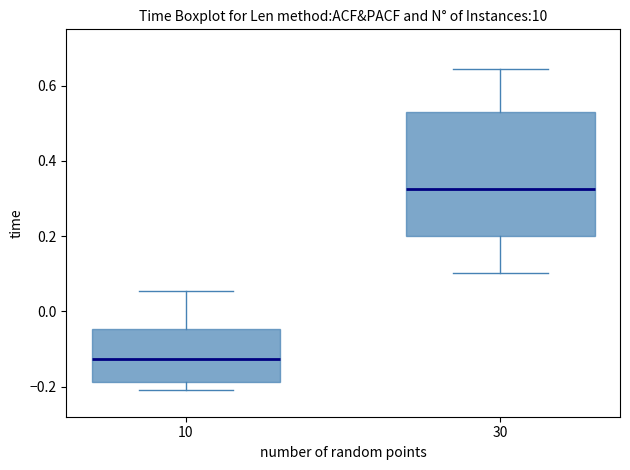

Reading left to right, transcribe this box plot: for each box, give where its median line is, the range the box spans, and where its two whiskers end, as read against the y-axis. The values are not printed on the chart, so give them approximately, as read against the axis.

10: median -0.12, box -0.18 to -0.04, whiskers -0.20 to 0.06
30: median 0.32, box 0.20 to 0.54, whiskers 0.10 to 0.64